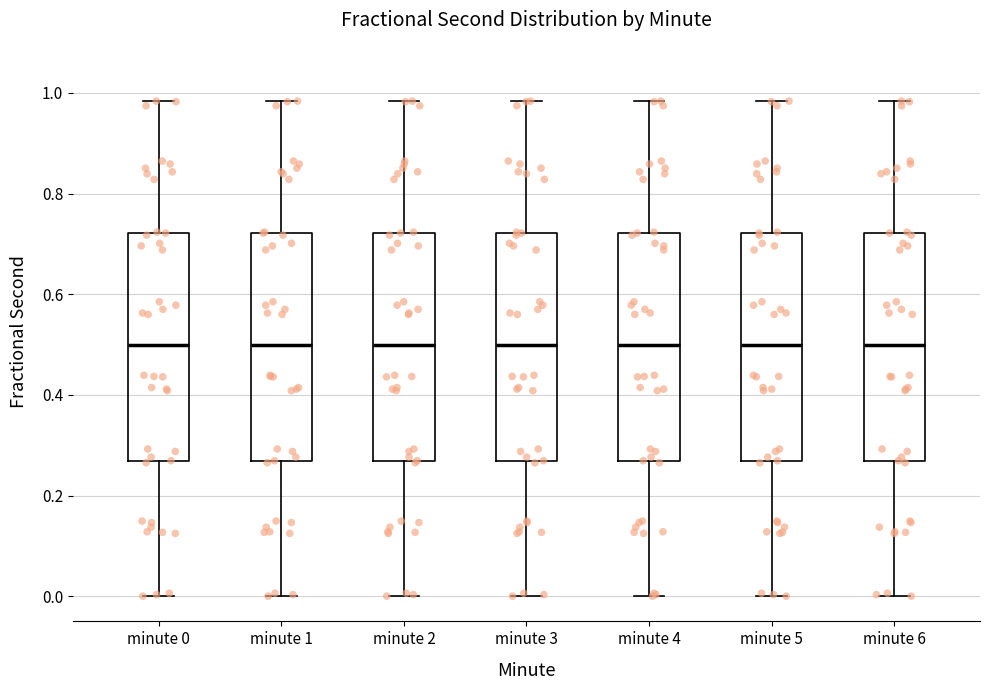

Reading left to right, transcribe this box plot: for each box, give where its median line is, the range the box spans, and where its two whiskers end, as read against the y-axis. The values are not printed on the chart, so give them approximately, as read against the axis.

minute 0: median 0.50, box 0.26 to 0.72, whiskers 0.00 to 0.98
minute 1: median 0.50, box 0.26 to 0.72, whiskers 0.00 to 0.98
minute 2: median 0.50, box 0.26 to 0.72, whiskers 0.00 to 0.98
minute 3: median 0.50, box 0.26 to 0.72, whiskers 0.00 to 0.98
minute 4: median 0.50, box 0.26 to 0.72, whiskers 0.00 to 0.98
minute 5: median 0.50, box 0.26 to 0.72, whiskers 0.00 to 0.98
minute 6: median 0.50, box 0.26 to 0.72, whiskers 0.00 to 0.98